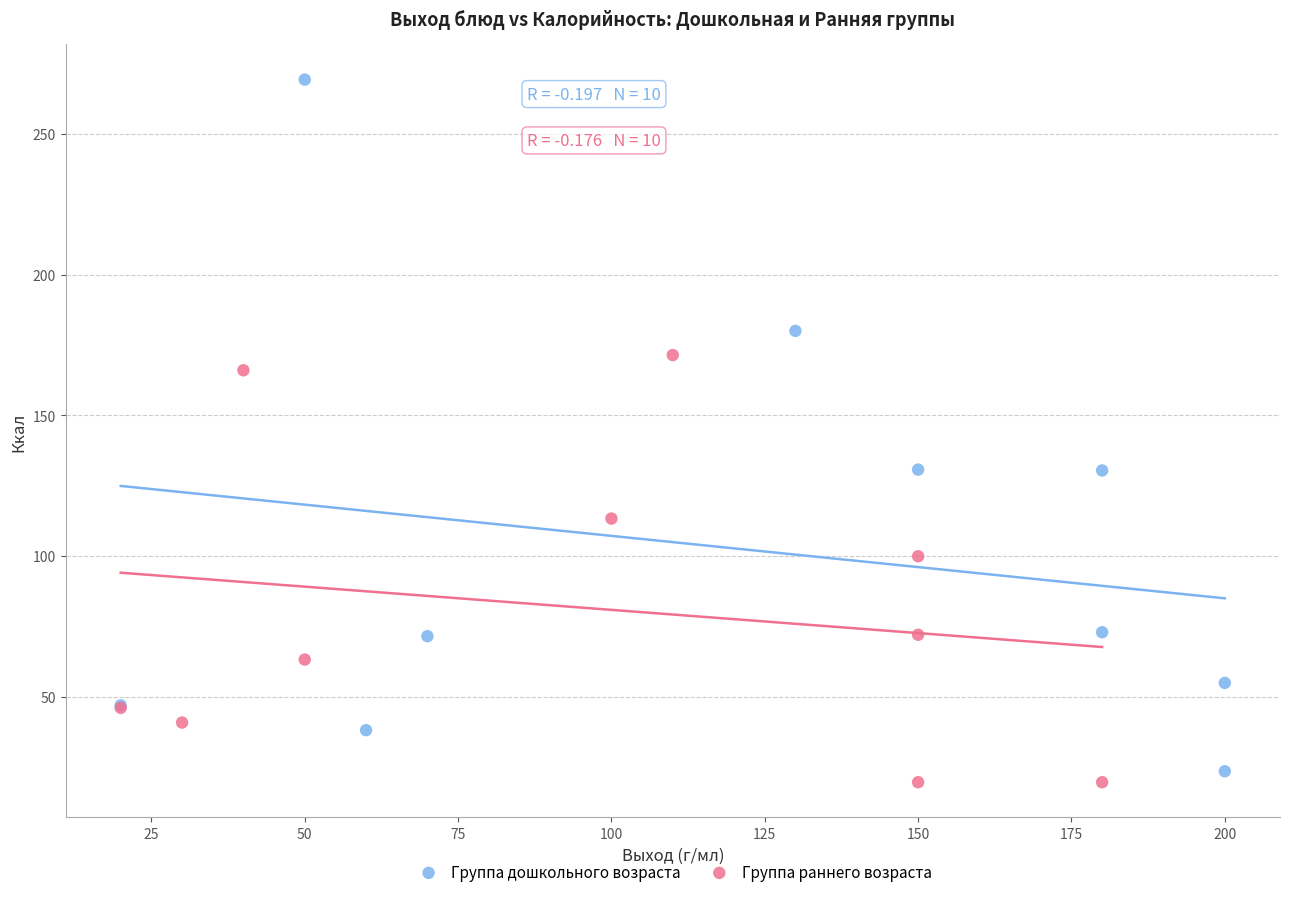

Which series reaches the maximum Y coordinate?

Группа дошкольного возраста